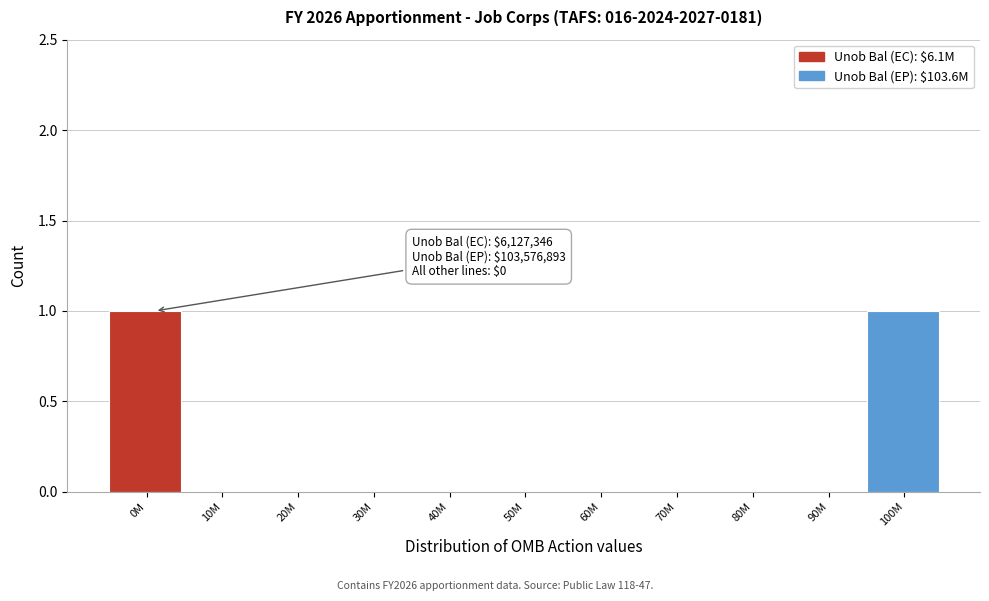

Reading left to right, list all the values displayed in this chart.

0M=1	10M=0	20M=0	30M=0	40M=0	50M=0	60M=0	70M=0	80M=0	90M=0	100M=1